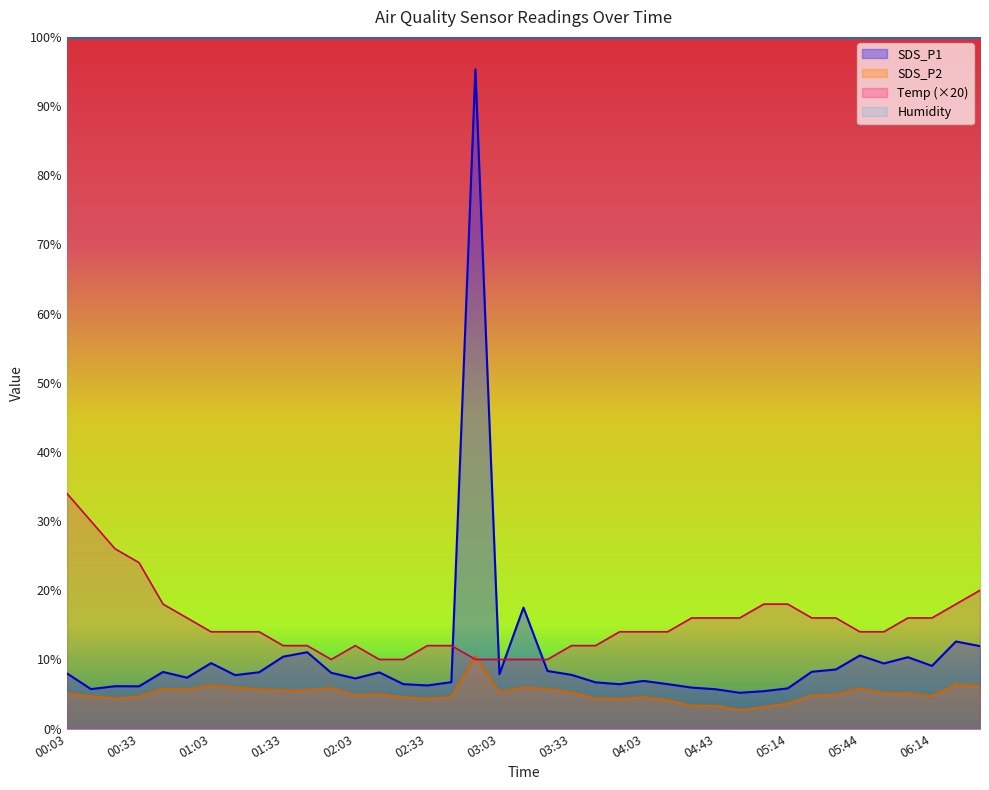

What is the spread (max minus min) of values at 01:43?

6.5